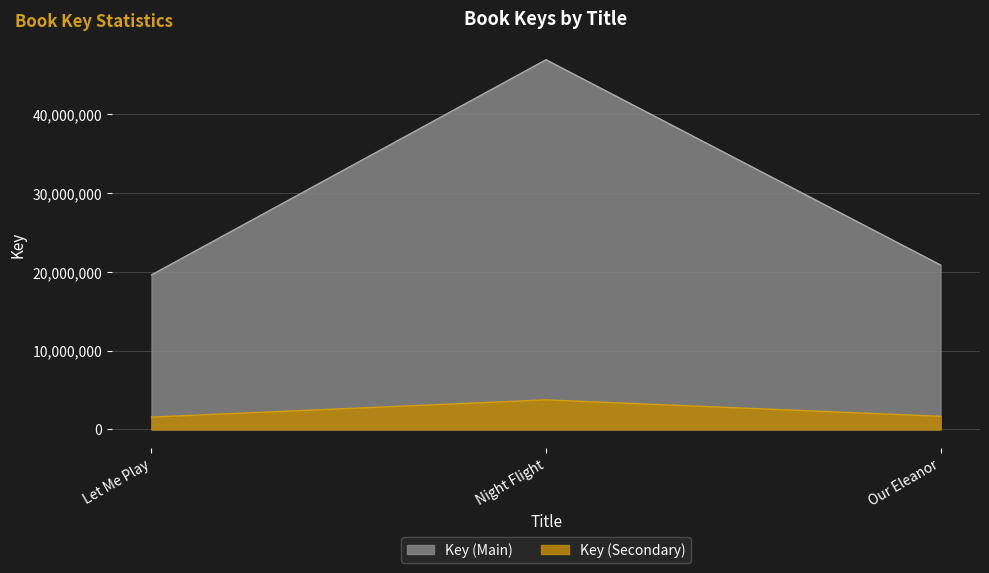

At which category does the chart reach its peak across all series?

Night Flight